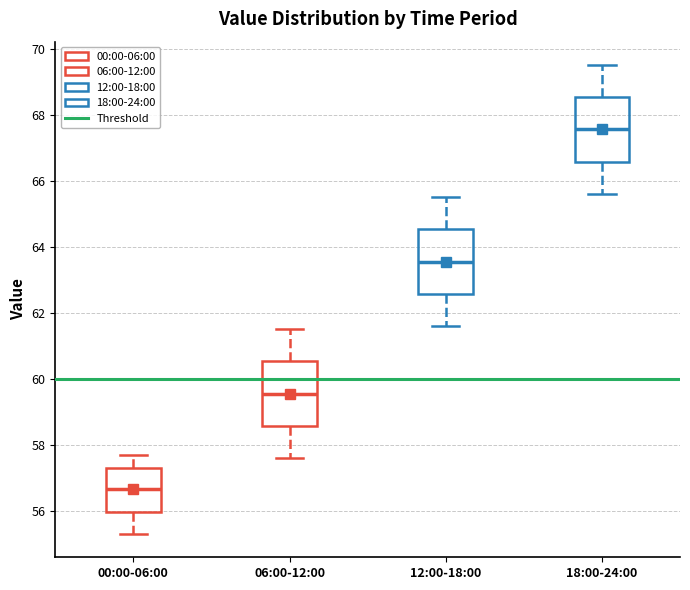

Which box has the highest median line?

18:00-24:00